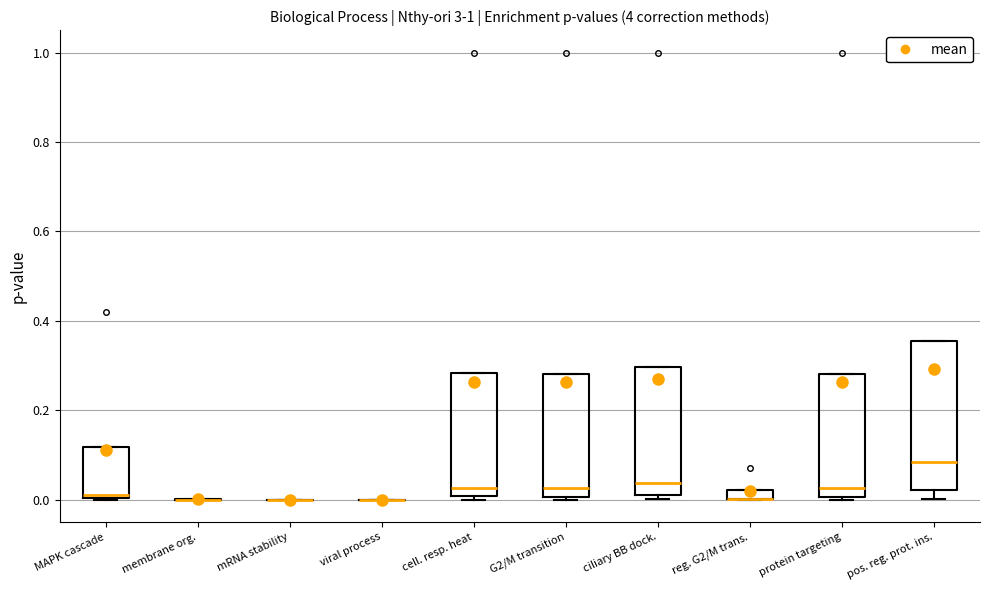

Comparing the boxes themselves (not the whiskers), which one is the tallest?

pos. reg. prot. ins.